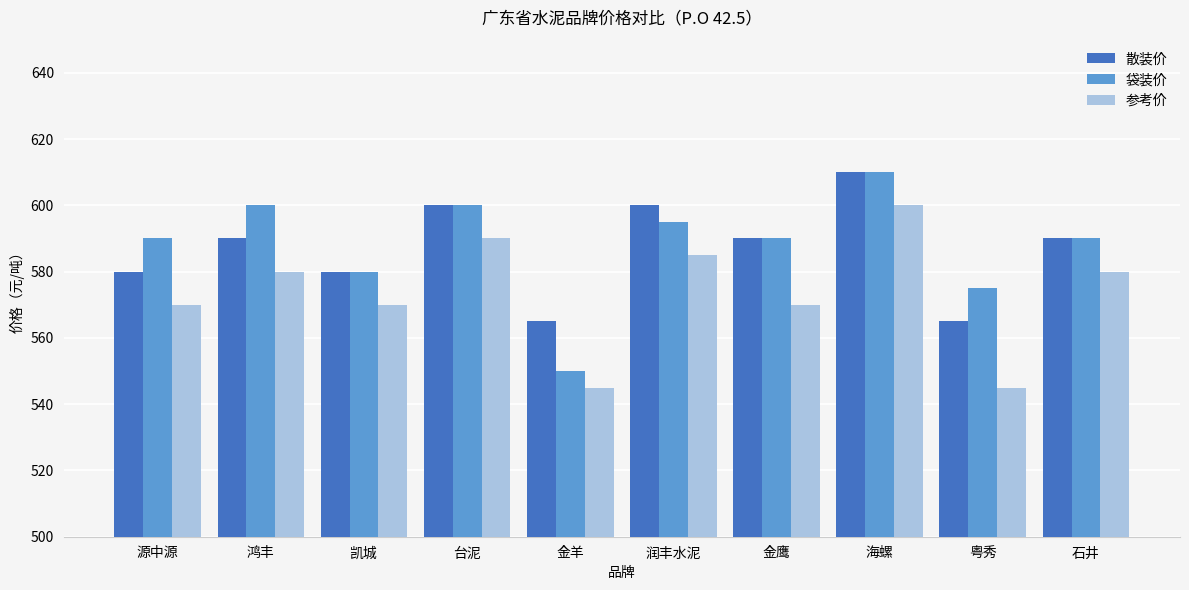

Count the number of categories in the chart.

10